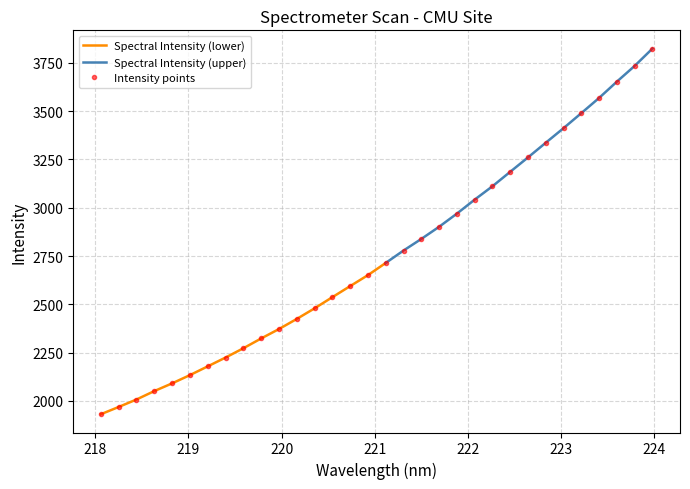

Rank the categories by value from lowest to highest.

218.0596, 218.2508, 218.442, 218.6332, 218.8244, 219.0156, 219.2067, 219.3979, 219.589, 219.7801, 219.9712, 220.1623, 220.3533, 220.5444, 220.7354, 220.9264, 221.1174, 221.3083, 221.4993, 221.6902, 221.8812, 222.0721, 222.263, 222.4538, 222.6447, 222.8355, 223.0264, 223.2172, 223.408, 223.5987, 223.7895, 223.9802